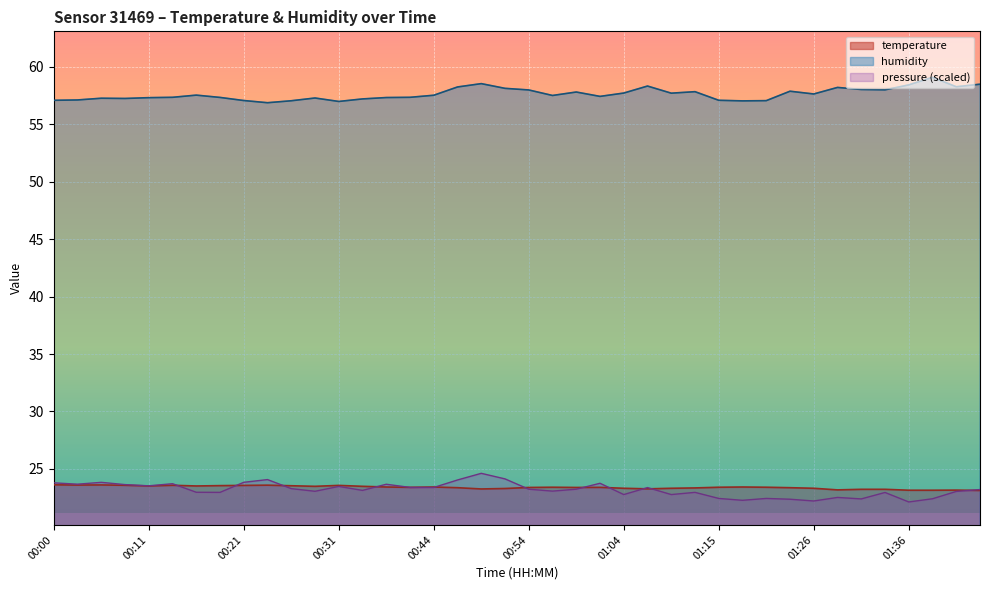

Does the chart display data point markers on the line(s)?

No